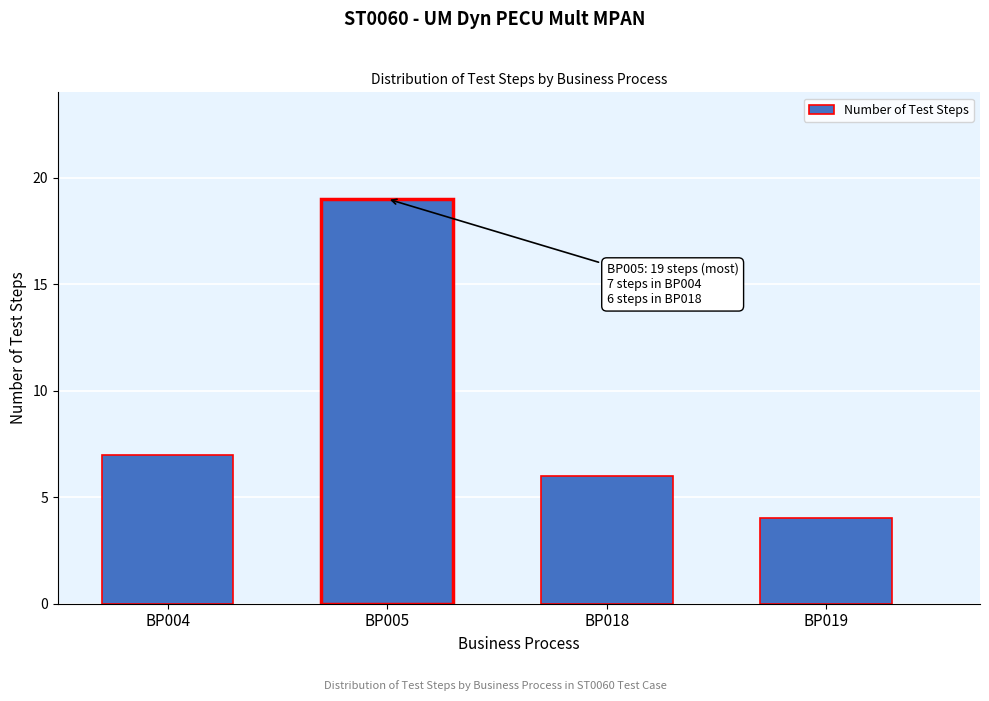

Reading right to left, extract all data points from this chart.

4	6	19	7